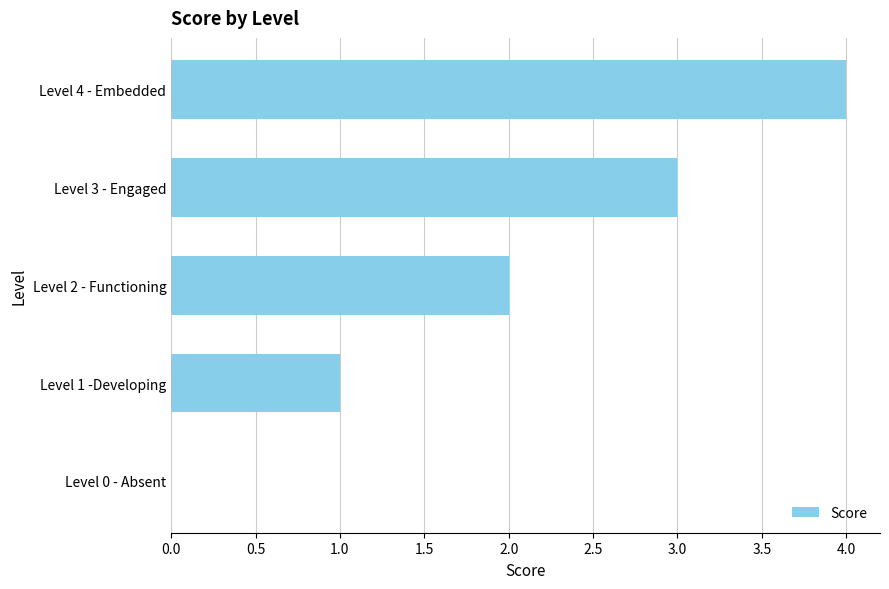

What is the average value?

2